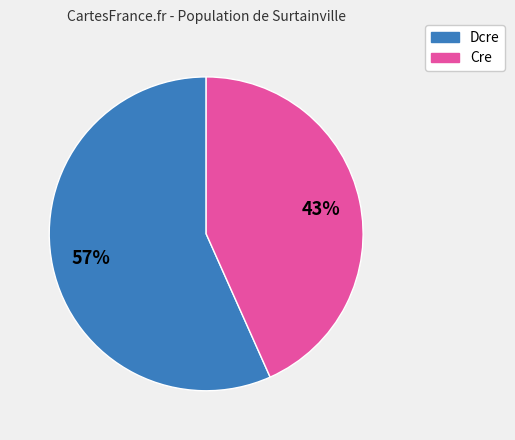

Is there a majority slice in this chart?

Yes